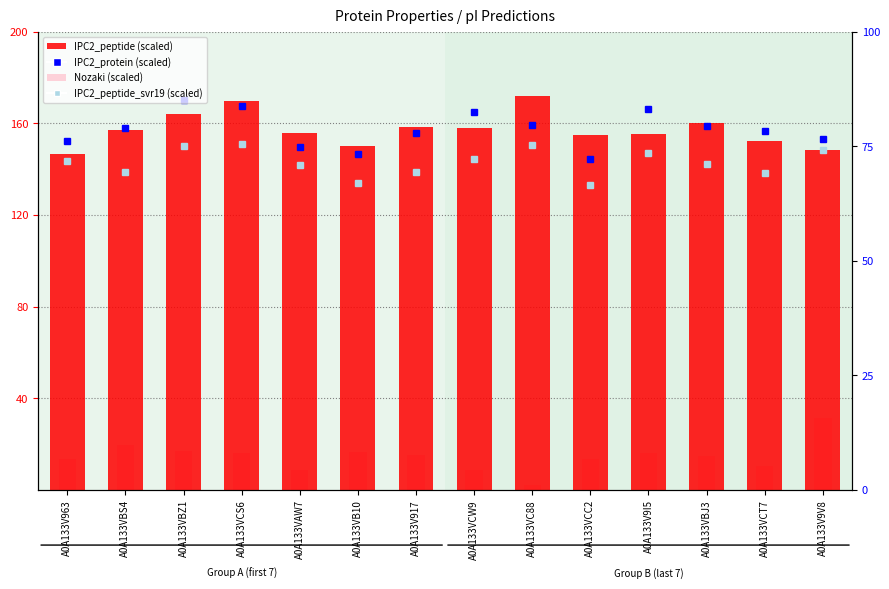

What is the average value of the Nozaki (scaled) series?

14.6